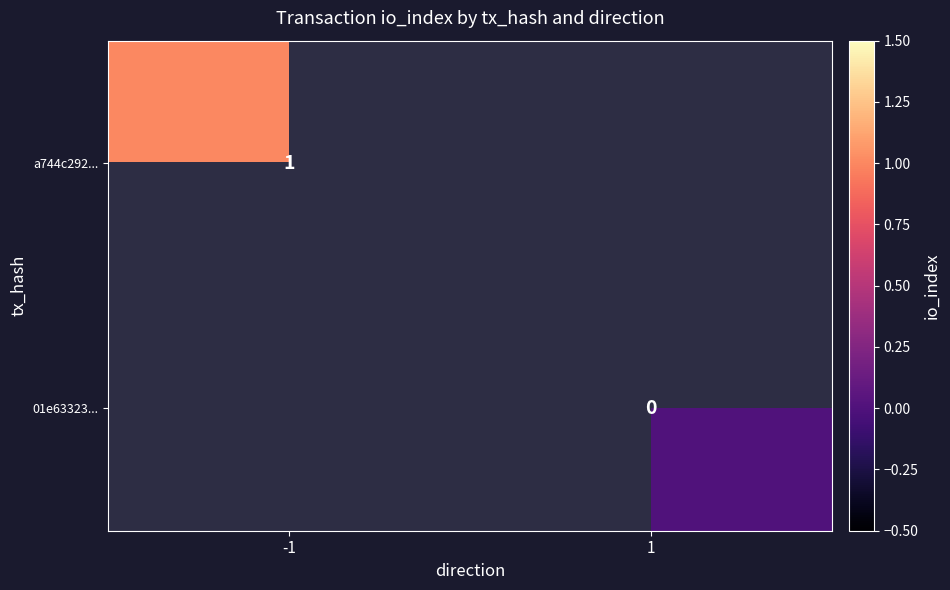

The value of a744c292... at -1 is 2. True or false?

False